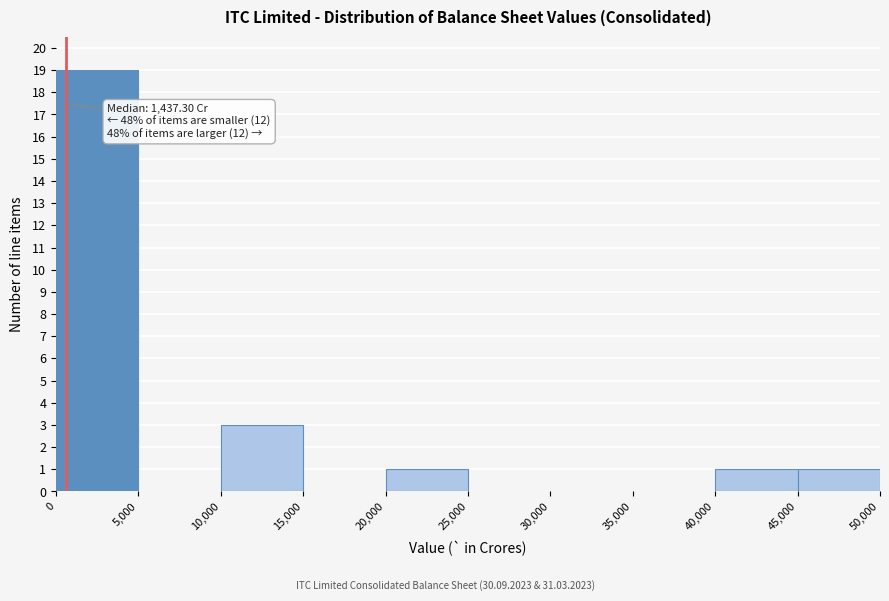

Over which range of the x-axis is the bar tallest?

0 to 5,000